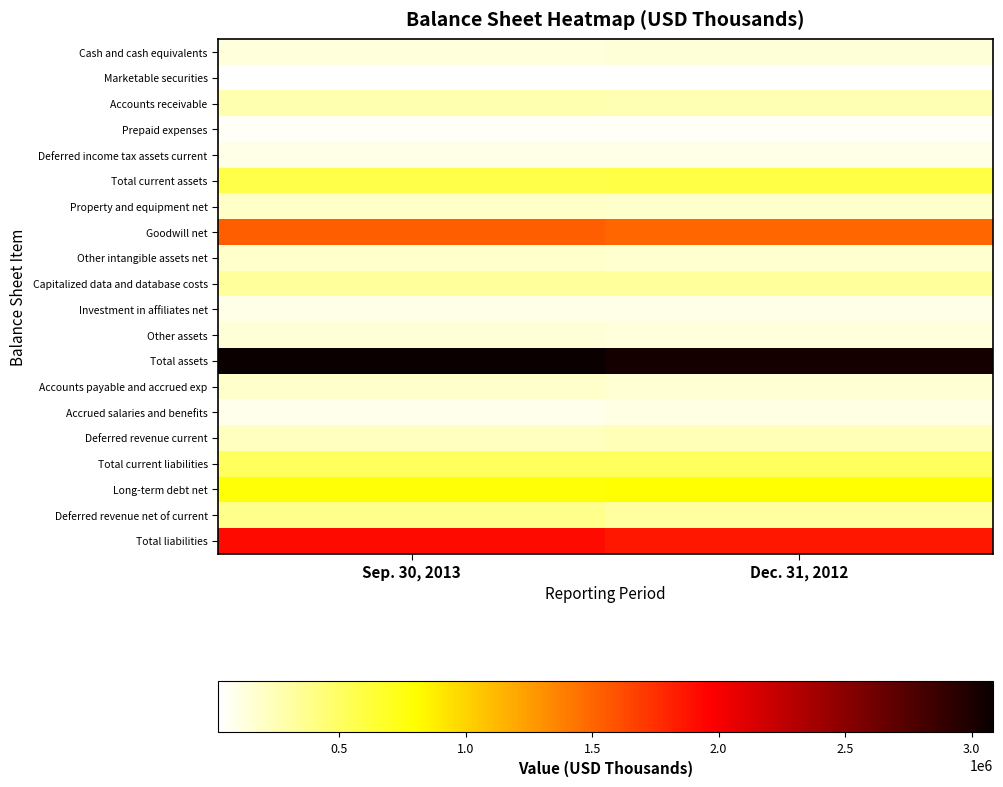

What is the maximum value shown in the chart?

3084698